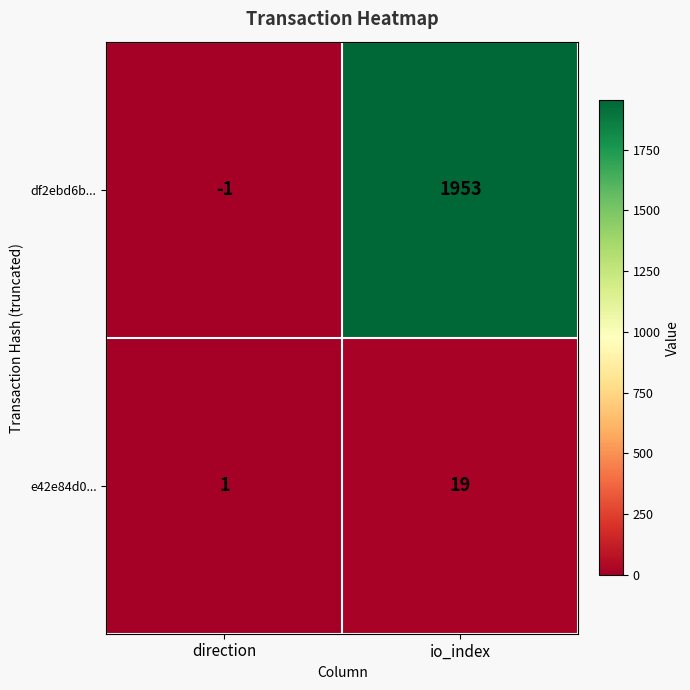

What is the highest value of the e42e84d0... series?

19